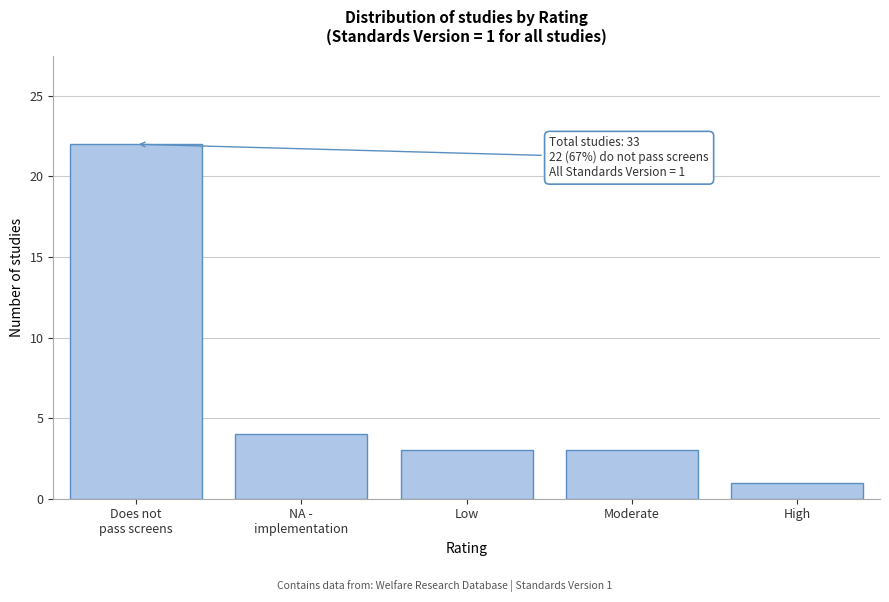

Reading left to right, transcribe all the data shown in this chart.

22	4	3	3	1